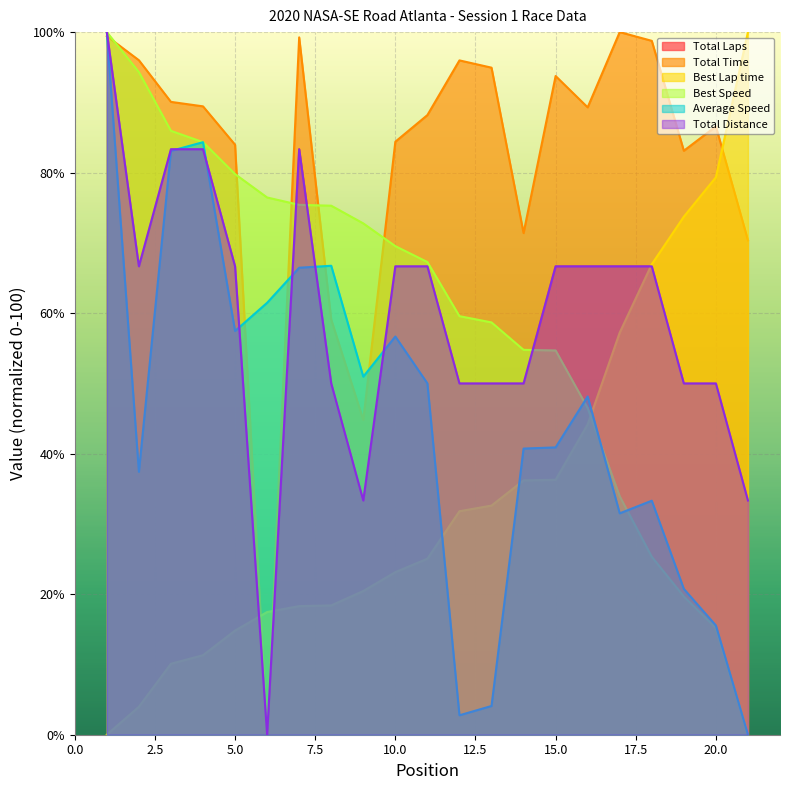

What is the sum of the Total Time values at 19 and 11?

171.3